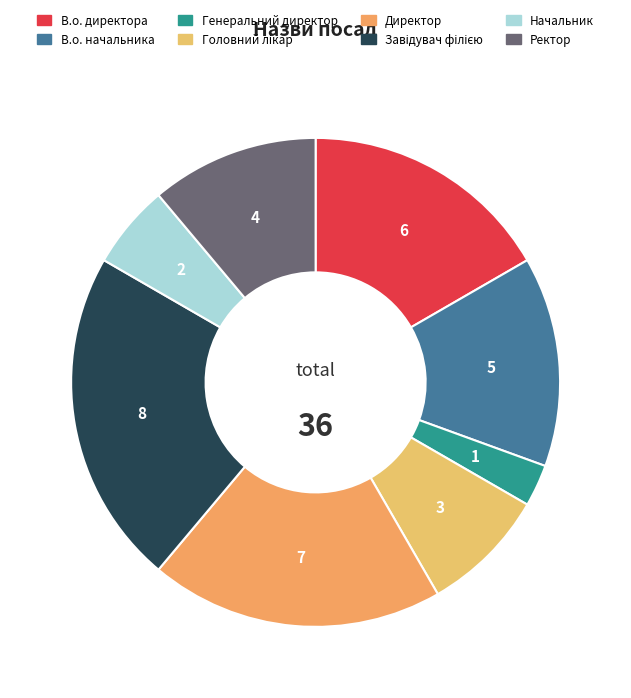

What percentage is the Генеральний директор slice, to the nearest percent?

3%